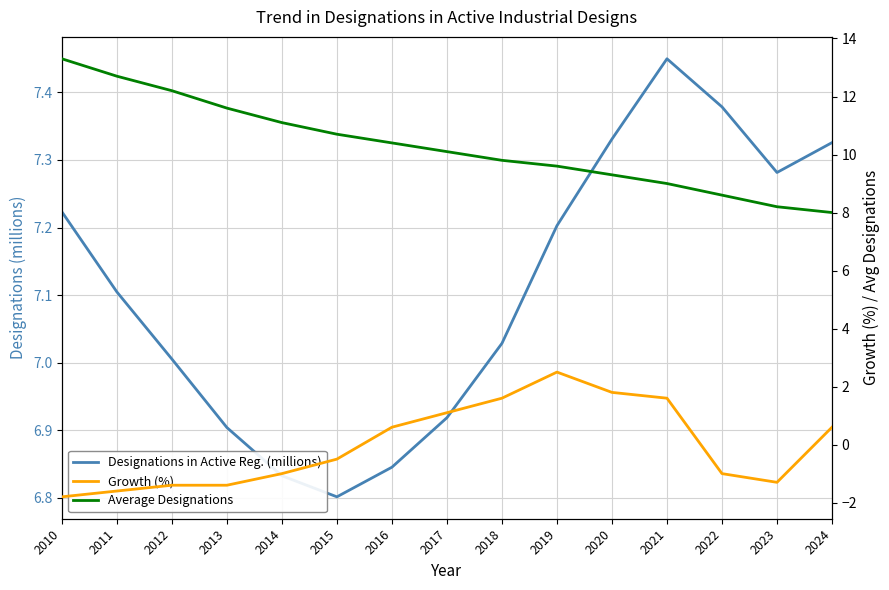

Reading left to right, transcribe all the data shown in this chart.

Designations in Active Reg. (millions): 7.2	7.1	7.0	6.9	6.8	6.8	6.8	6.9	7.0	7.2	7.3	7.4	7.4	7.3	7.3
Growth (%): -1.8	-1.6	-1.4	-1.4	-1.0	-0.5	0.6	1.1	1.6	2.5	1.8	1.6	-1.0	-1.3	0.6
Average Designations: 13.3	12.7	12.2	11.6	11.1	10.7	10.4	10.1	9.8	9.6	9.3	9.0	8.6	8.2	8.0